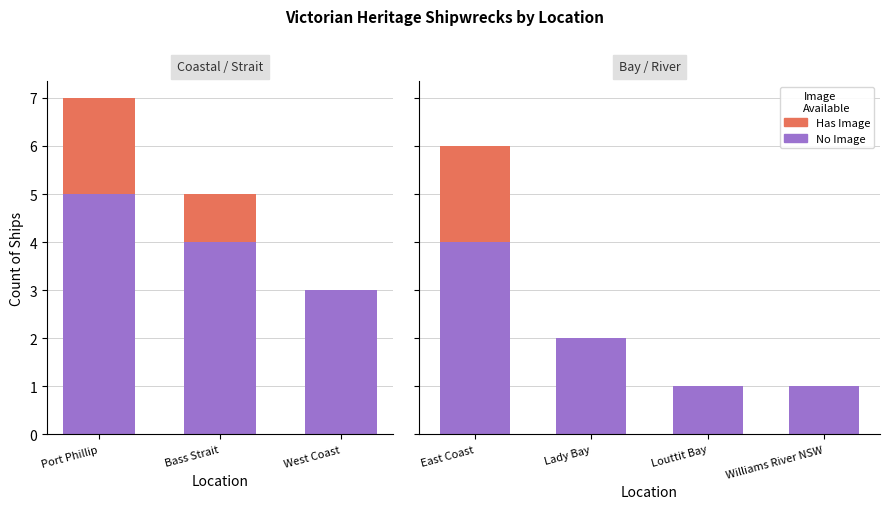

Rank the series by their maximum value, from lowest to highest.

Has Image, No Image